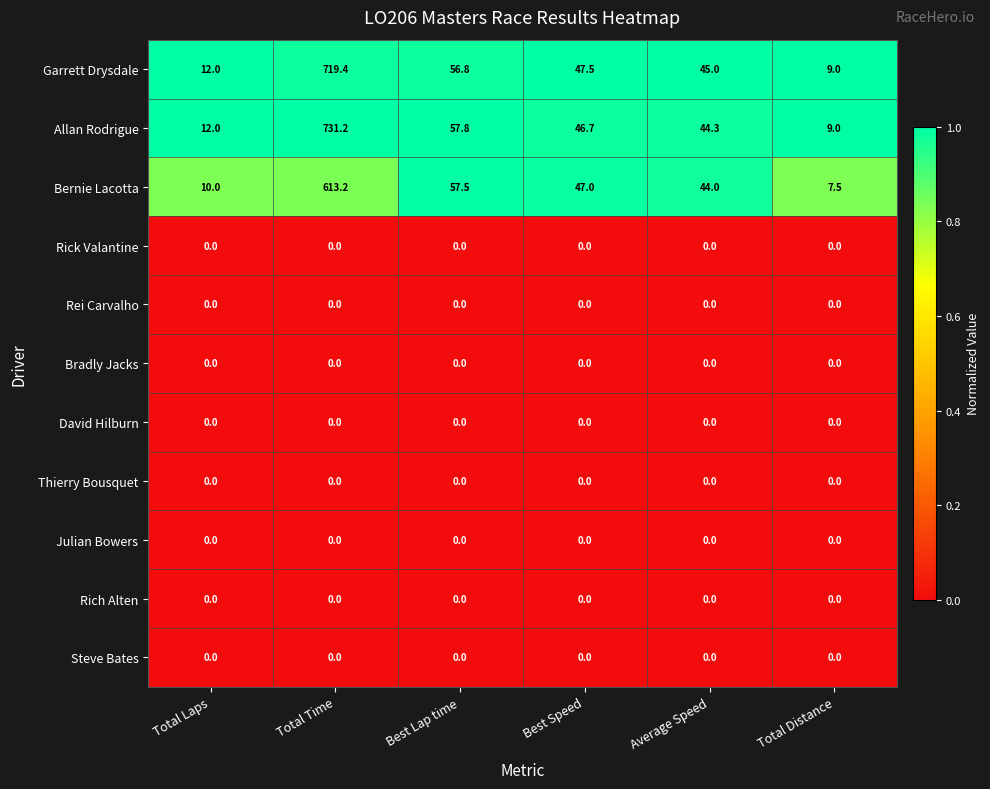

Is it true that Garrett Drysdale equals 9.0 at Total Distance?

True